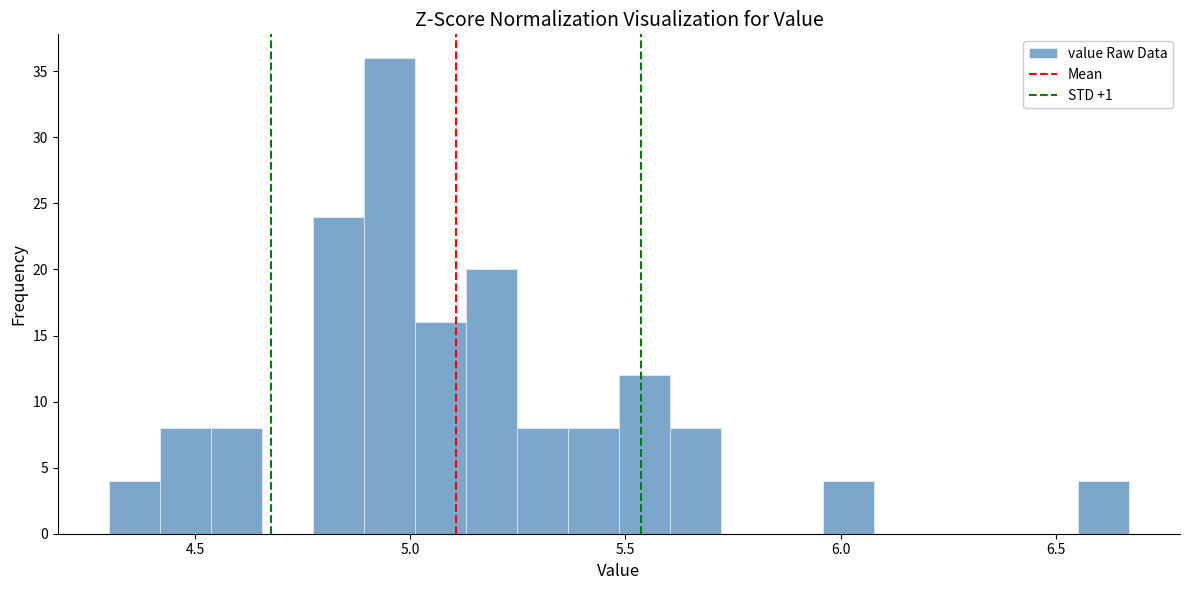

Around what value on the x-axis is the tallest bar? Give the approximate position of its centre, as read against the axis.

4.95